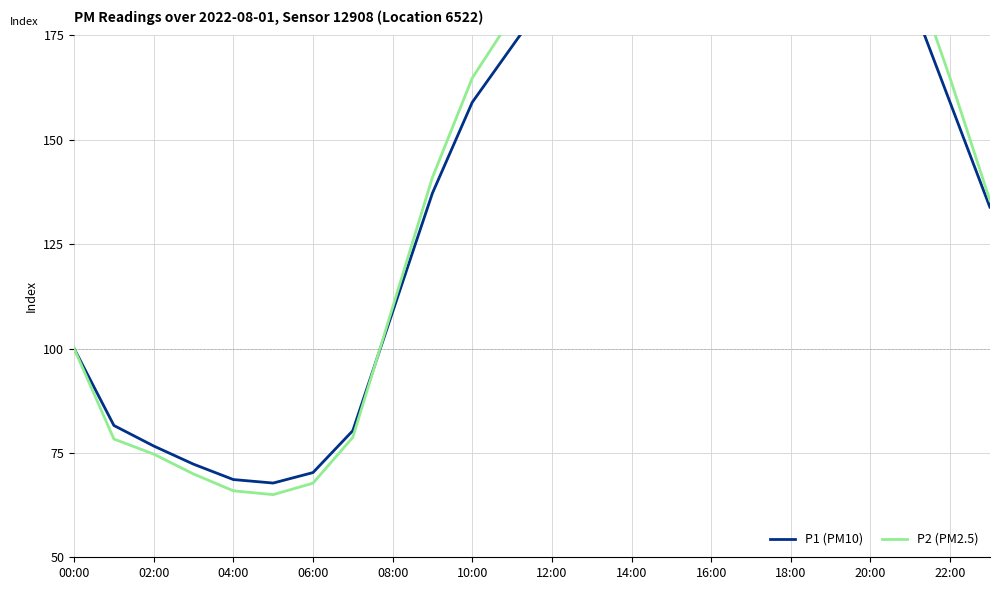

What is the smallest value displayed?

65.0